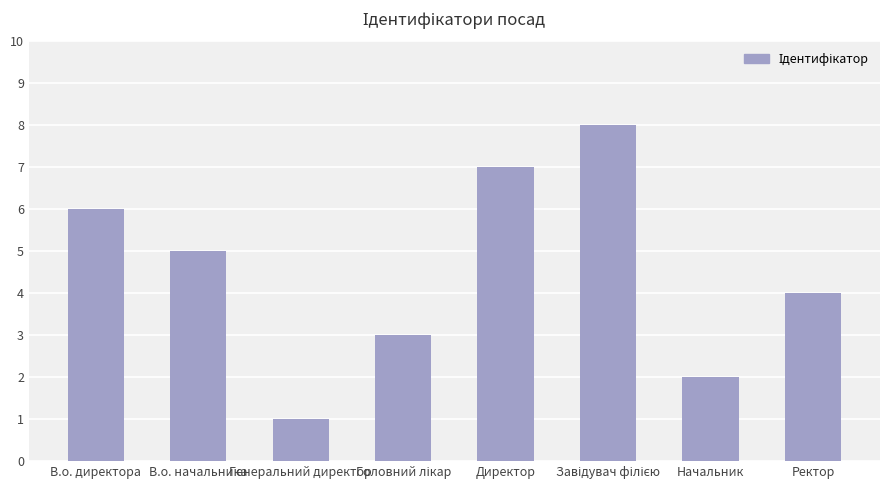

Which label corresponds to the smallest value in the chart?

Генеральний директор